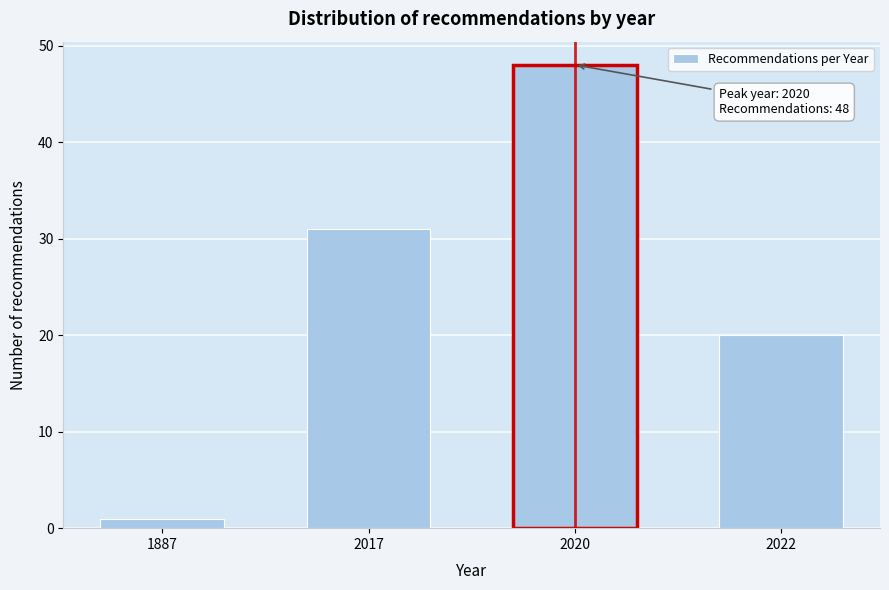

Reading left to right, transcribe all the data shown in this chart.

1	31	48	20